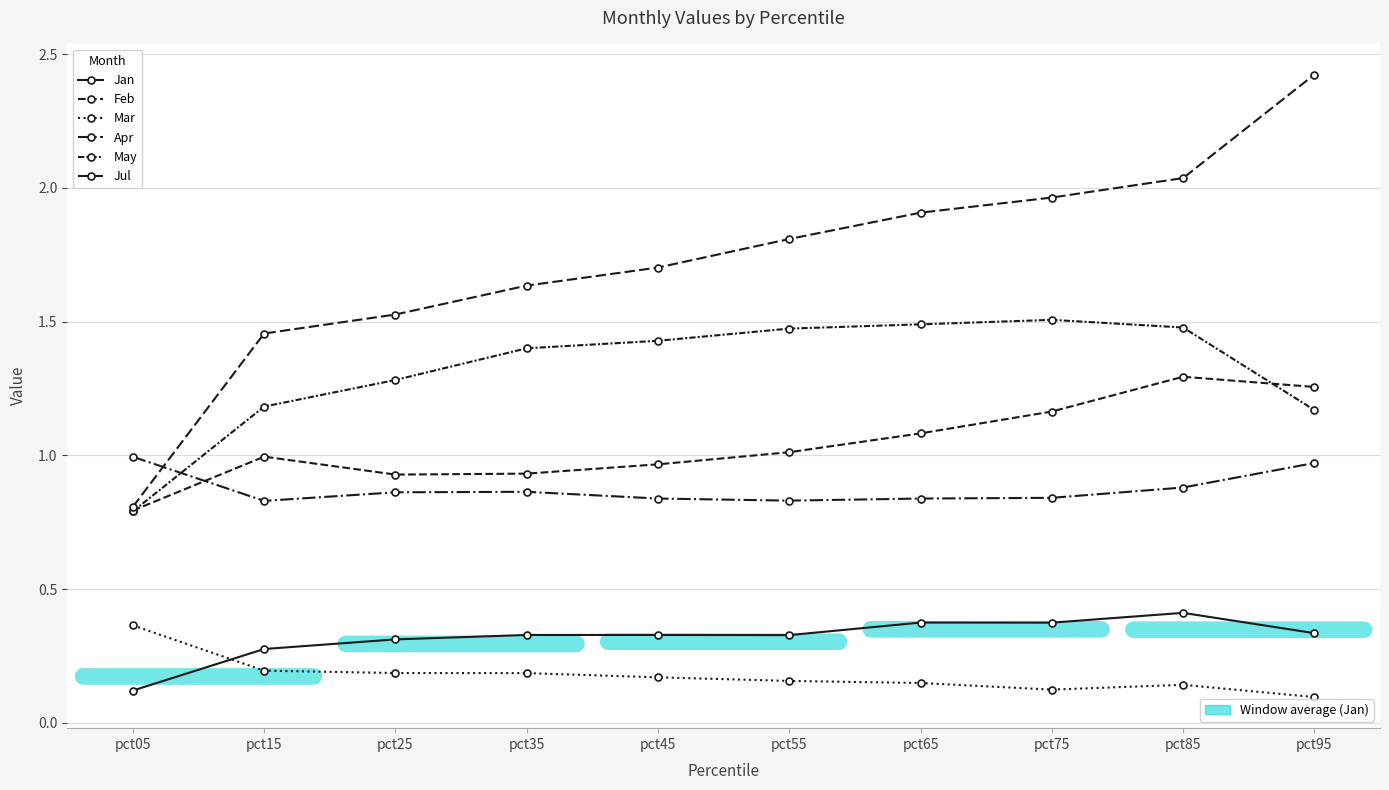

Is it true that Jul equals 2.0 at pct85?

True